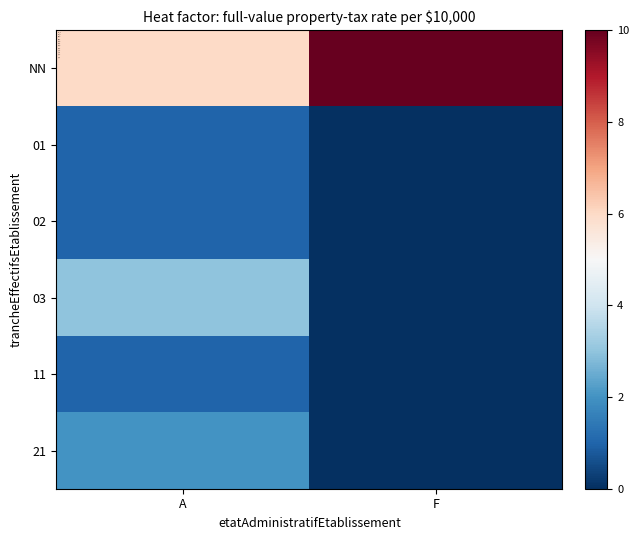

Count the number of data series in this chart.

6